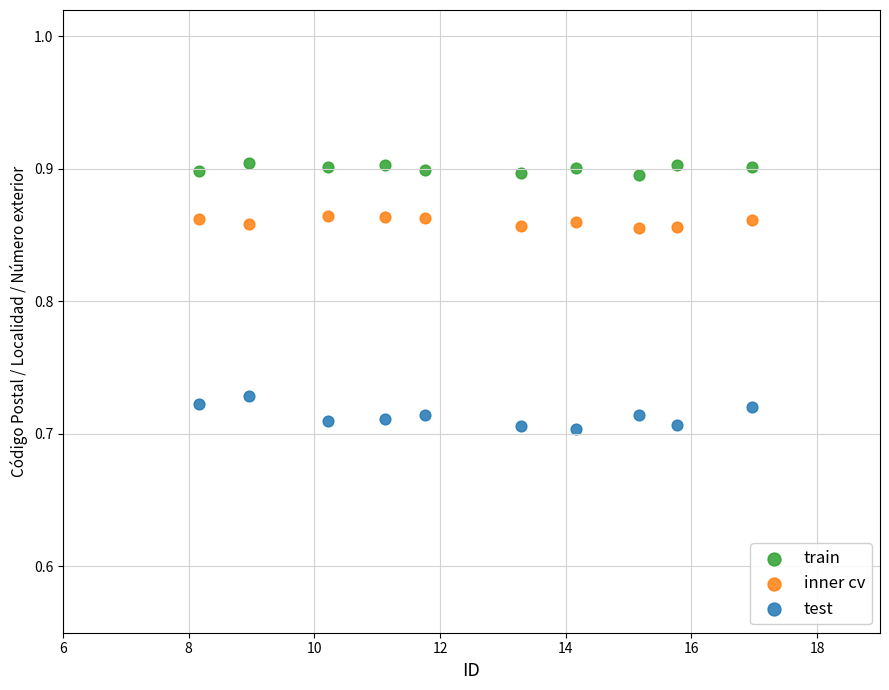

What is the X range (max minus min) for the scatter plot?

8.8